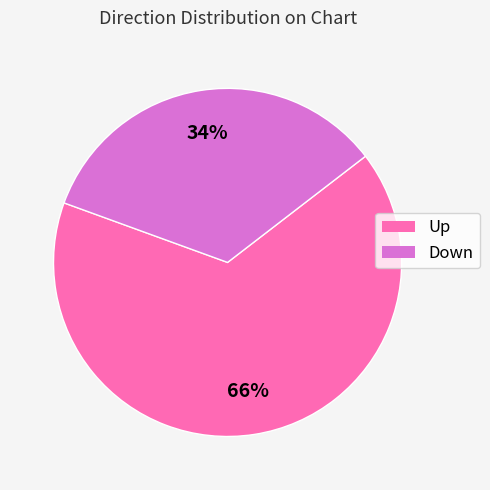

Between Up and Down, which is larger?

Up